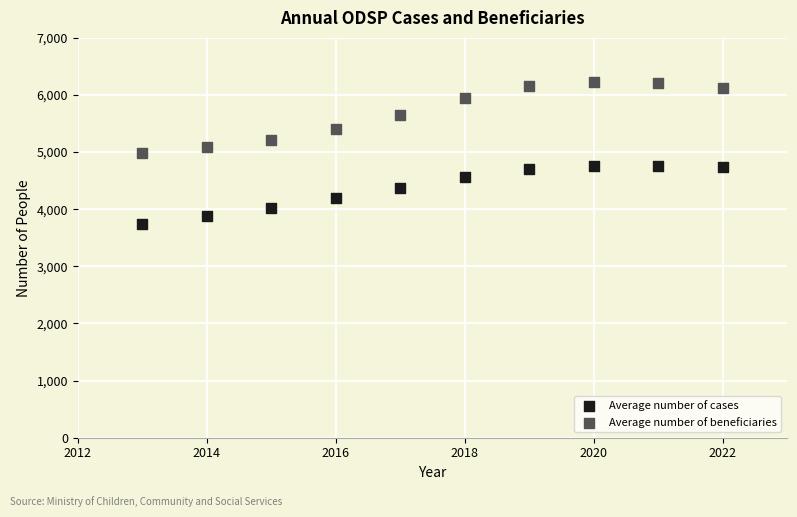

Across all data points, what is the range of X values (max minus min)?

9